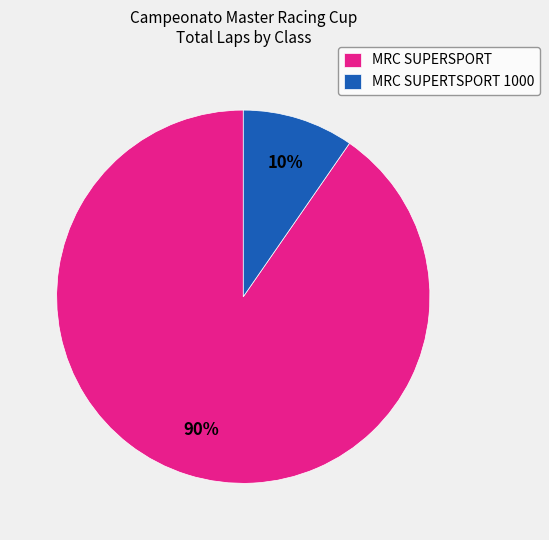

To the nearest percent, what percentage of the pie is MRC SUPERSPORT?

90%